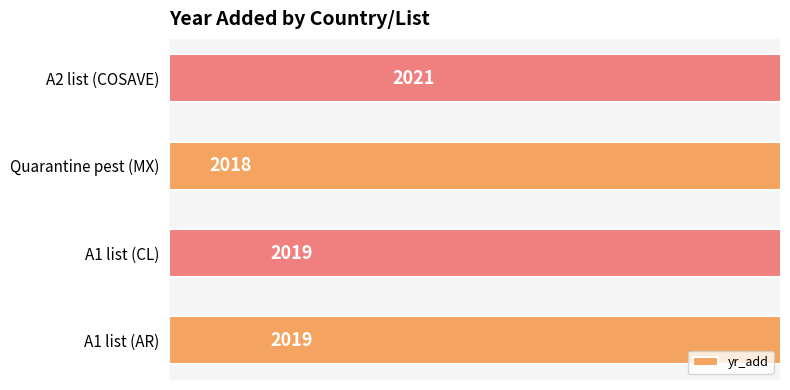

What is the value of the 4th bar from the left?

2021